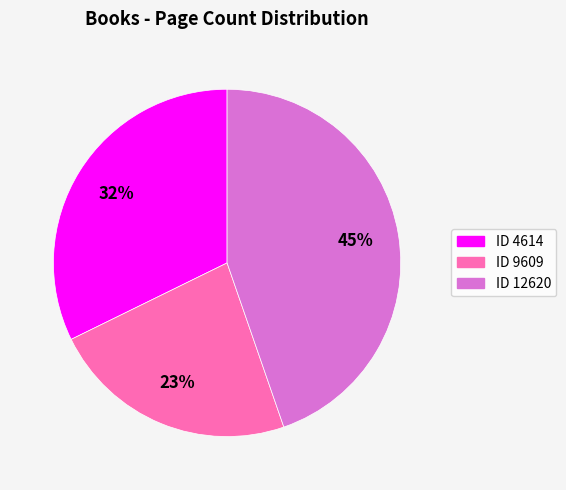

What is the ratio of the value at ID 9609 to the value at ID 12620?

0.5